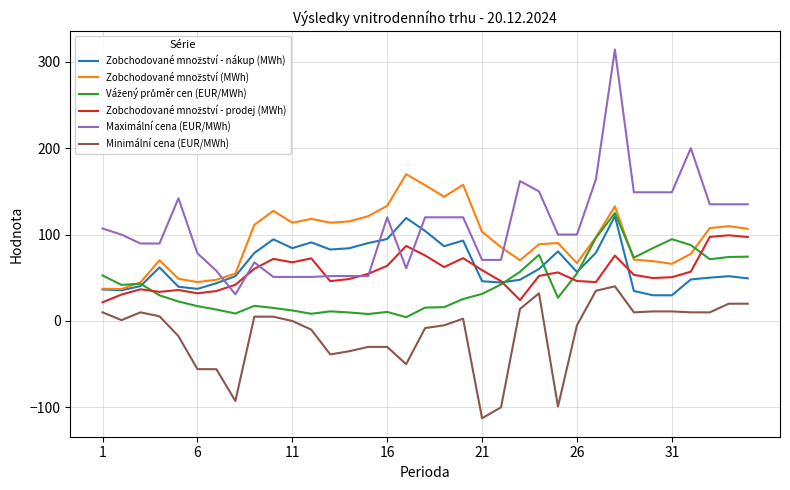

What is the greatest value displayed?

314.2